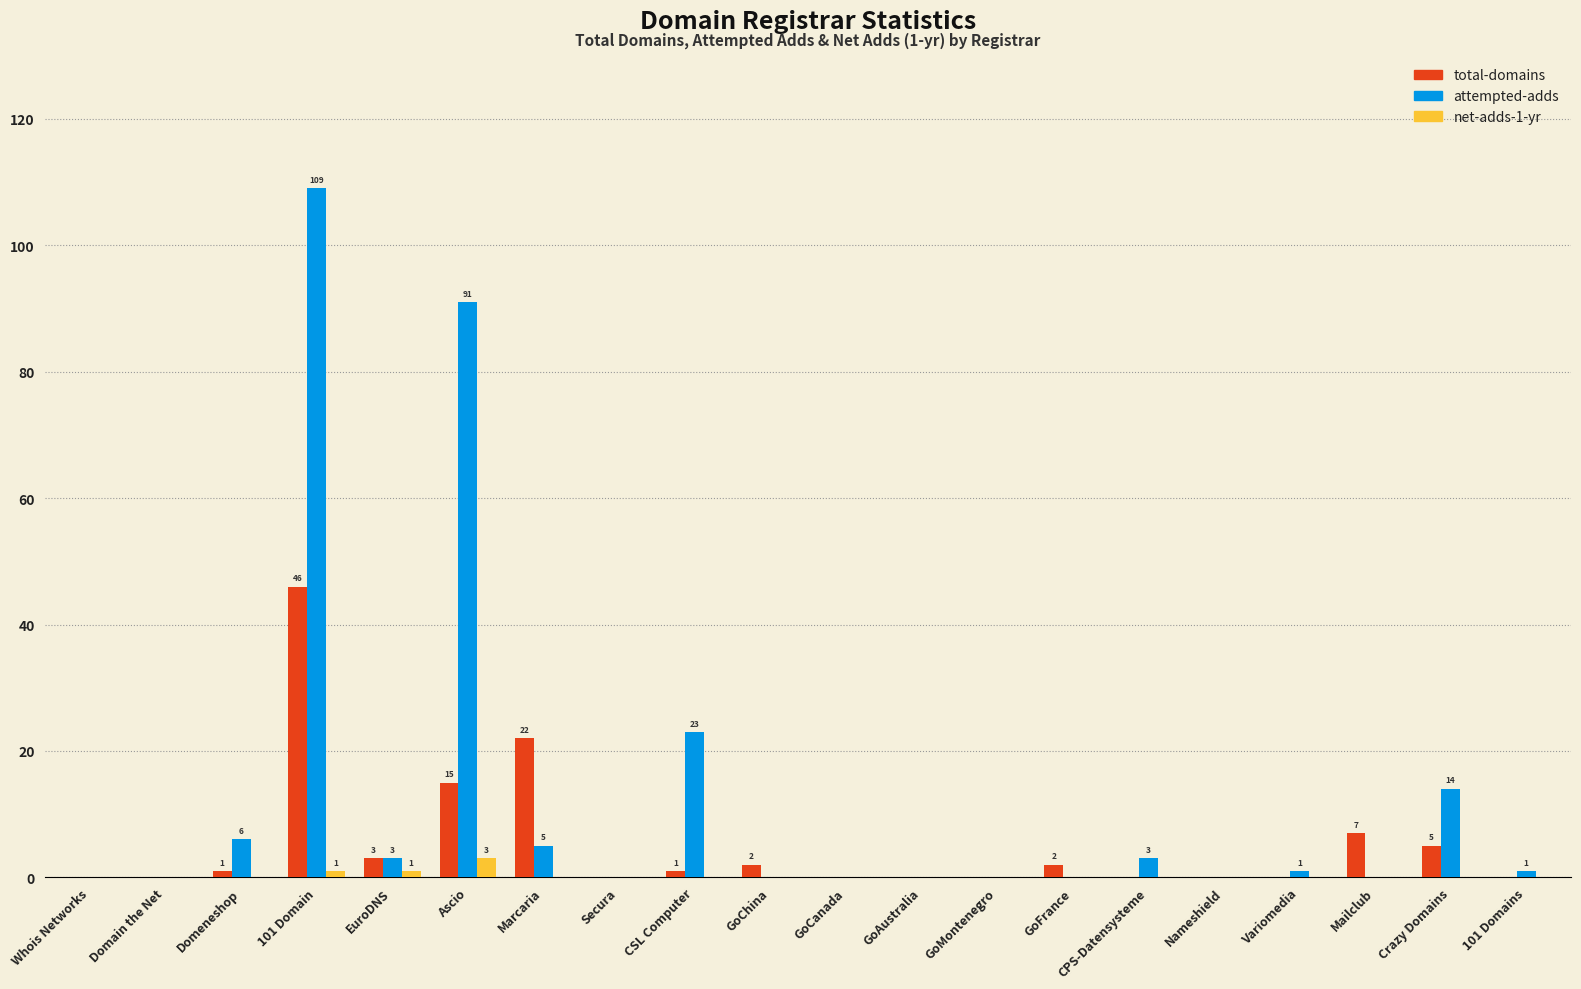

What is the total value across all series at CSL Computer?

24